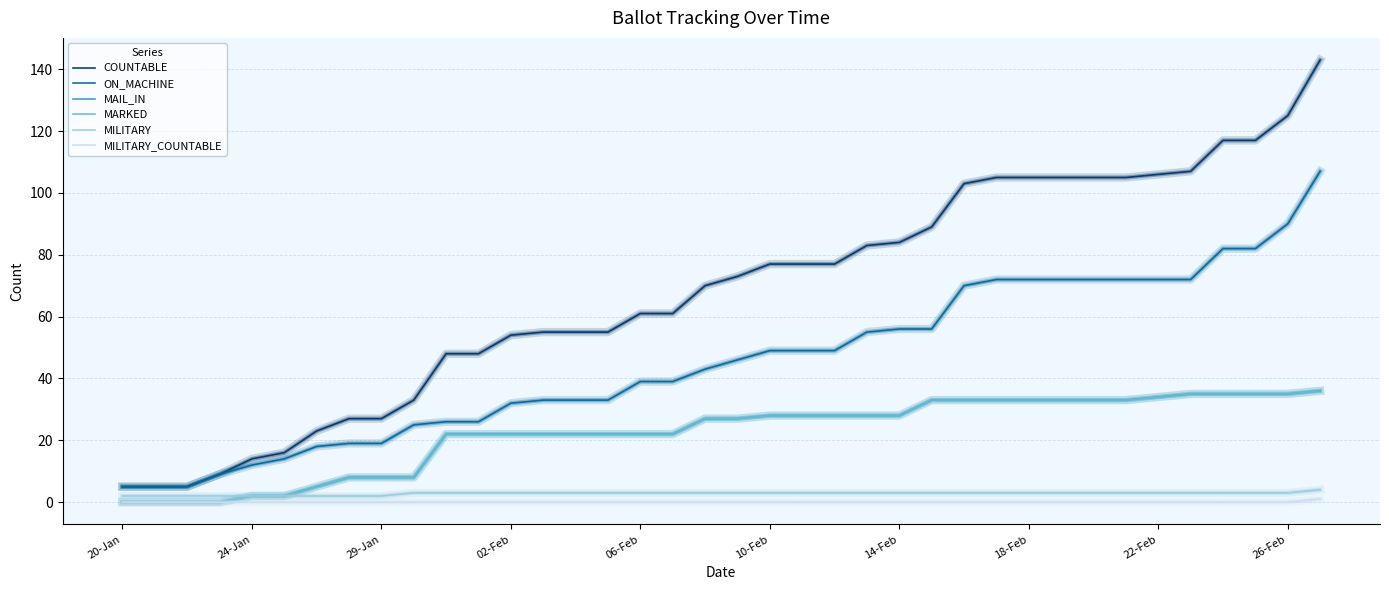

Where is MILITARY_COUNTABLE nearest to the value 0?

20-Jan